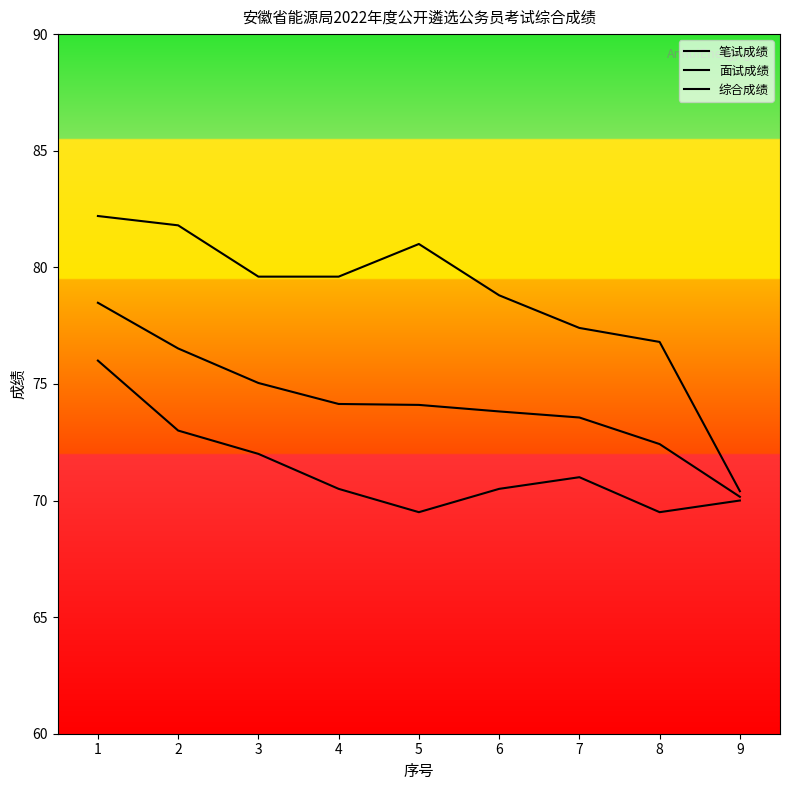

True or false: 综合成绩 and 笔试成绩 intersect in this chart.

False